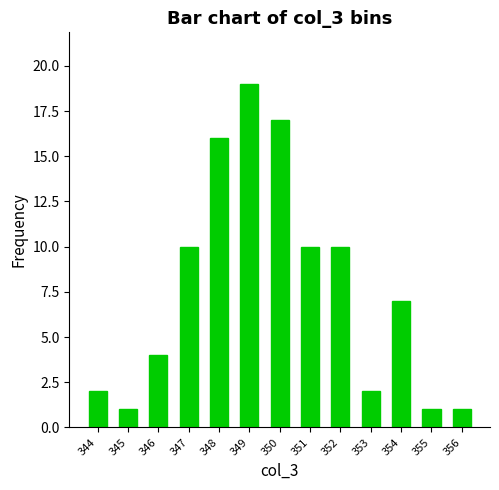

True or false: the data shows 19 at 349.

True